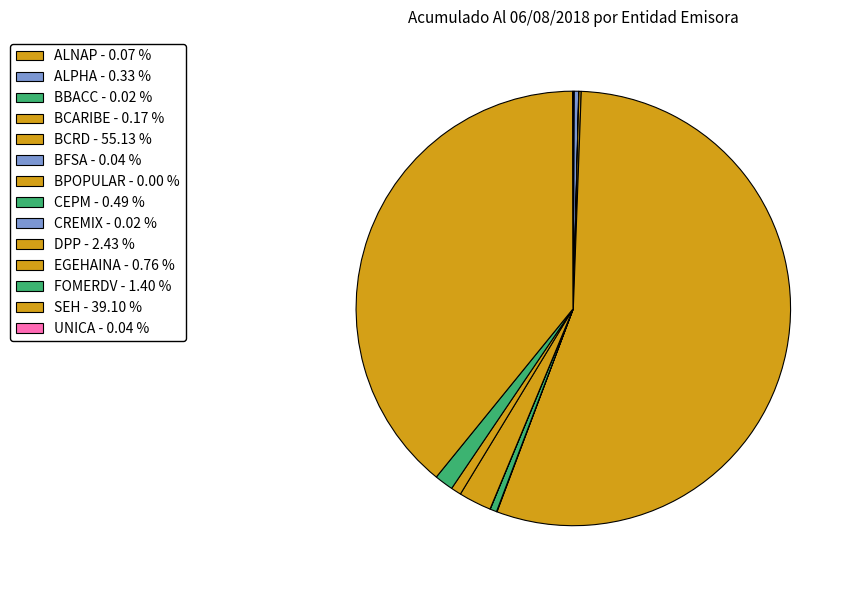

True or false: UNICA accounts for 0% of the total.

True